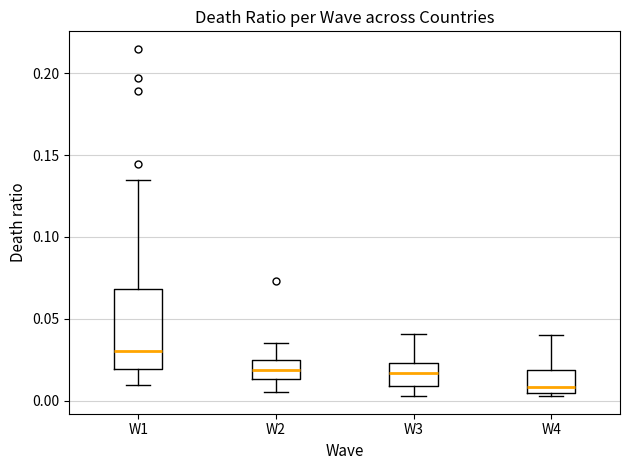

Reading left to right, read every box against the y-axis: the position of its median line, the range the box covers, and the ends of its whiskers. The values are not printed on the chart, so give them approximately, as read against the axis.

W1: median 0.030, box 0.020 to 0.070, whiskers 0.010 to 0.135
W2: median 0.020, box 0.015 to 0.025, whiskers 0.005 to 0.035
W3: median 0.015, box 0.010 to 0.025, whiskers 0.005 to 0.040
W4: median 0.010, box 0.005 to 0.020, whiskers 0.005 (just below the box's lower edge) to 0.040